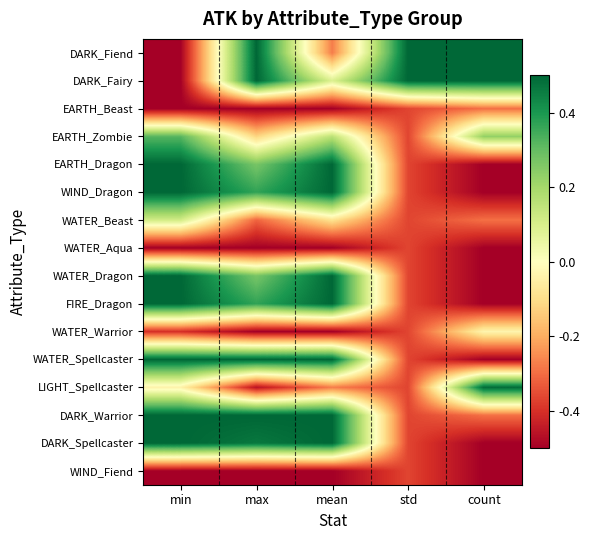

Count the number of categories in the chart.

5